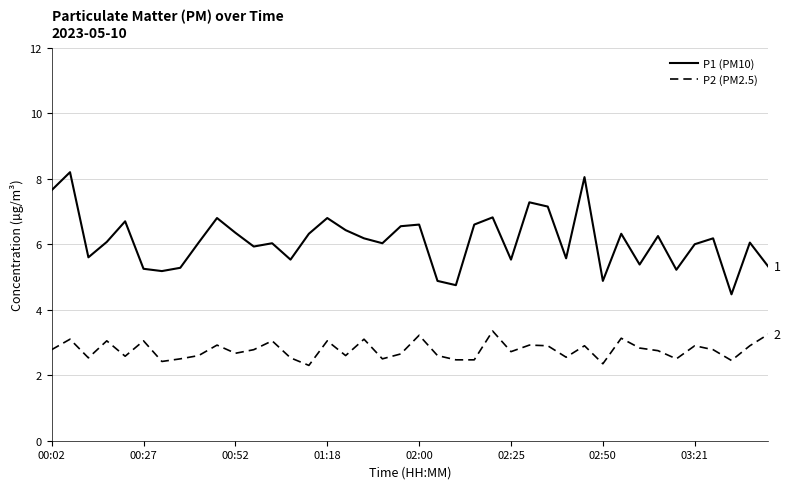

Which series has the widest spread of values?

P1 (PM10)